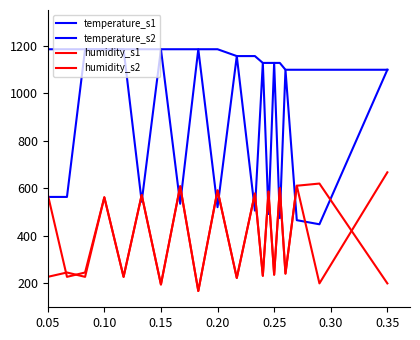

What is the highest value of the temperature_s2 series?

1185.0